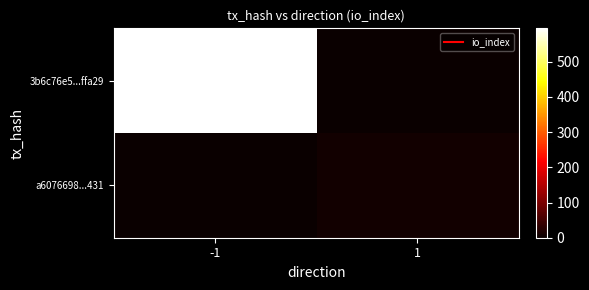

Between 1 and -1, which is larger?

-1